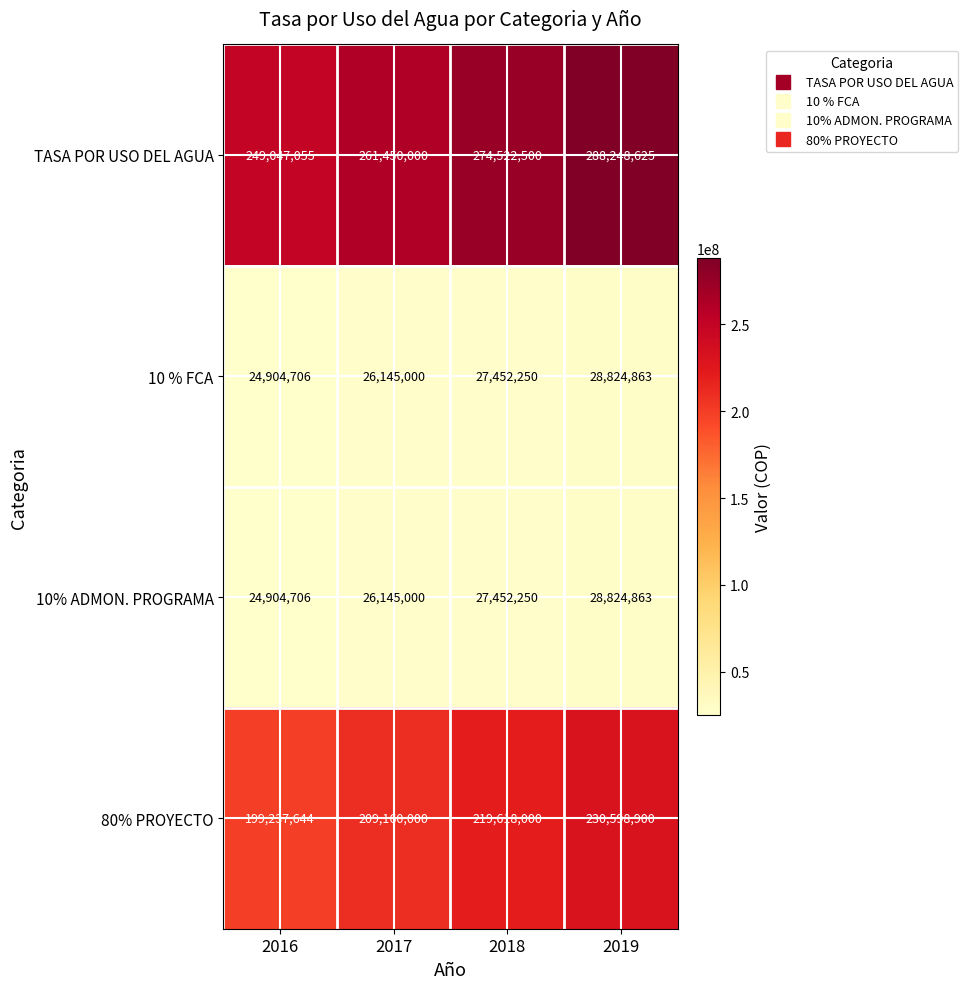

Which category has the highest value in the 10 % FCA series?

2019